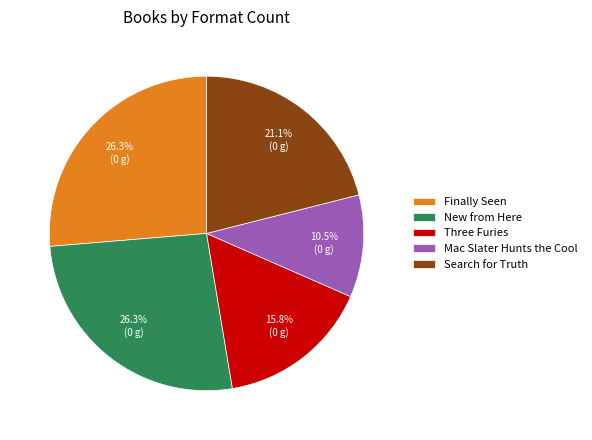

To the nearest percent, what is the difference between the Mac Slater Hunts the Cool and Search for Truth slice percentages?

11%